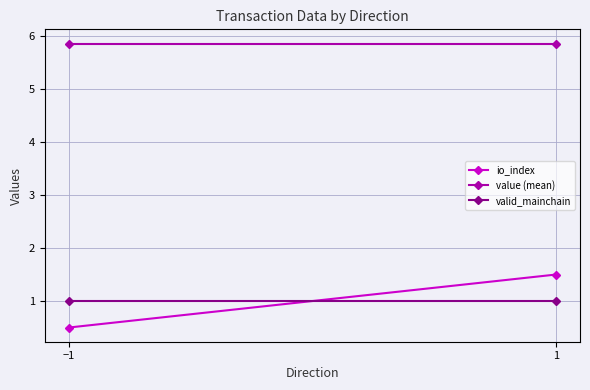

How many data points does each series have?

2